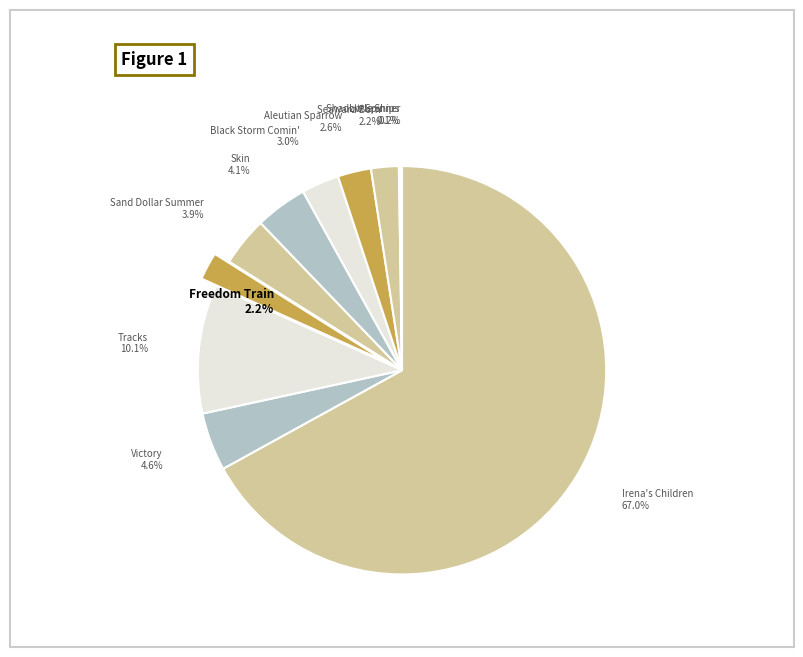

What percentage is the Skin slice, to the nearest percent?

4%